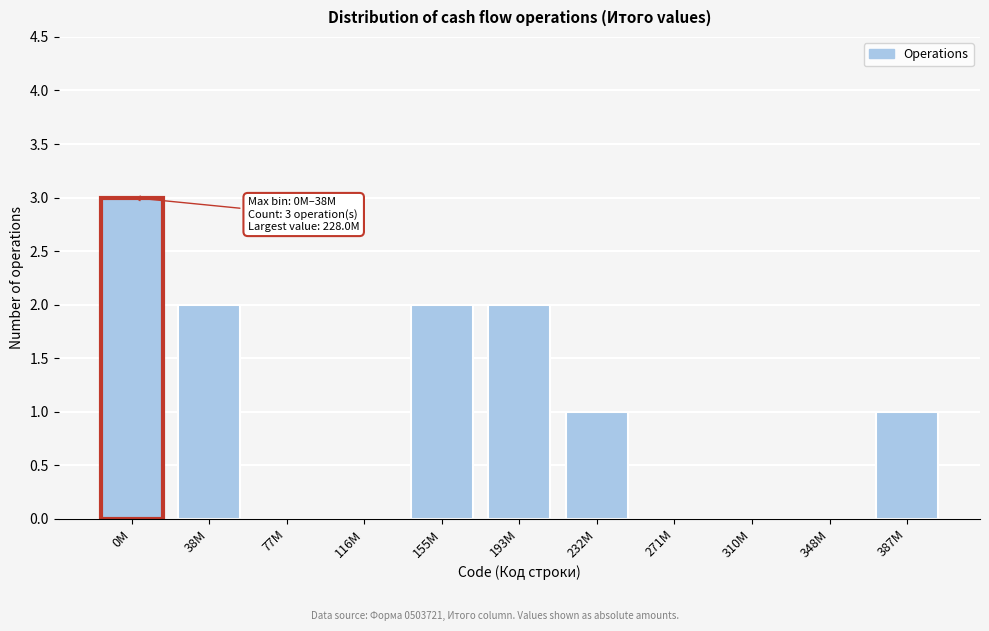

Reading left to right, extract all data points from this chart.

0M=3	38M=2	77M=0	116M=0	155M=2	193M=2	232M=1	271M=0	310M=0	348M=0	387M=1